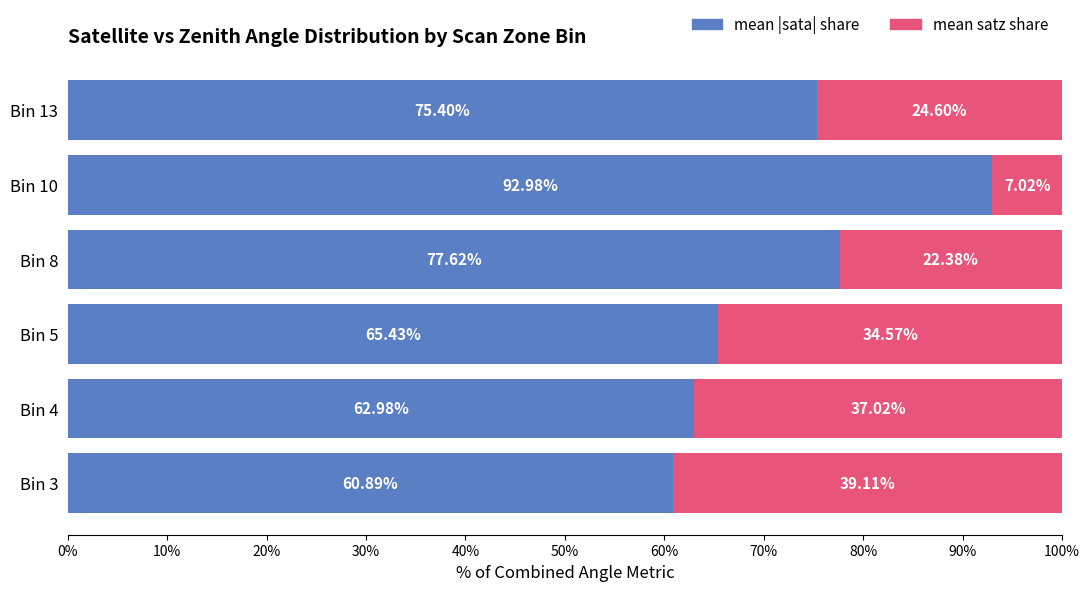

What is the total value across all series at Bin 5?

100.0